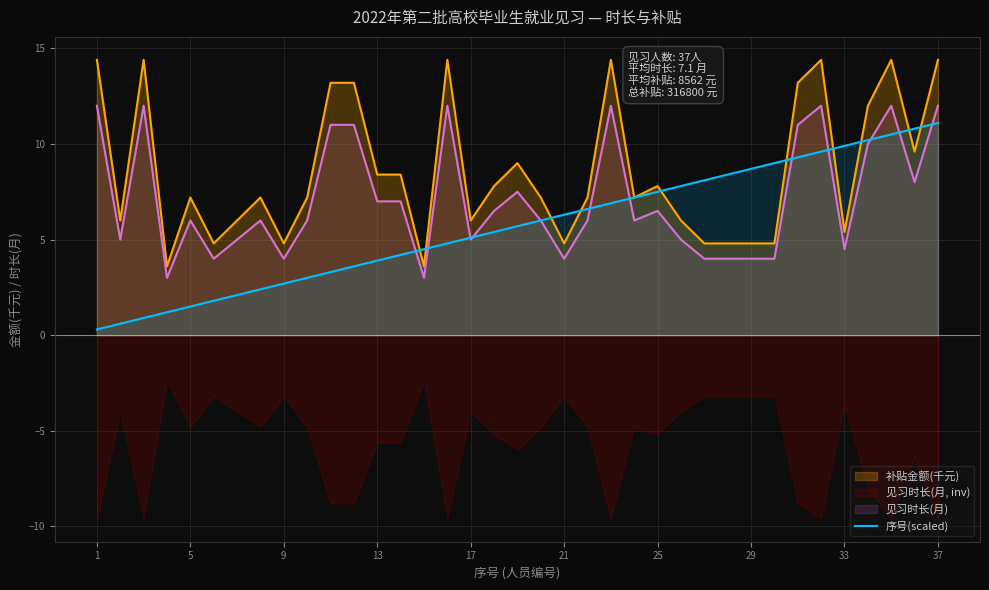

The 见习时长(月) series shows 6.0 at 5. True or false?

True